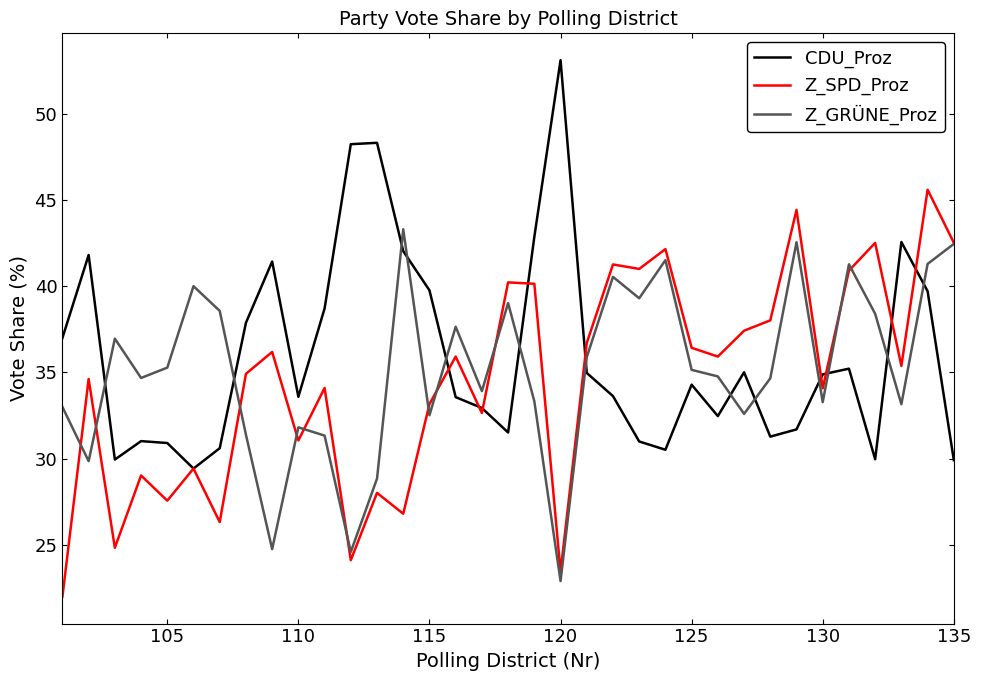

How many times do CDU_Proz and Z_GRÜNE_Proz cross each other?

13